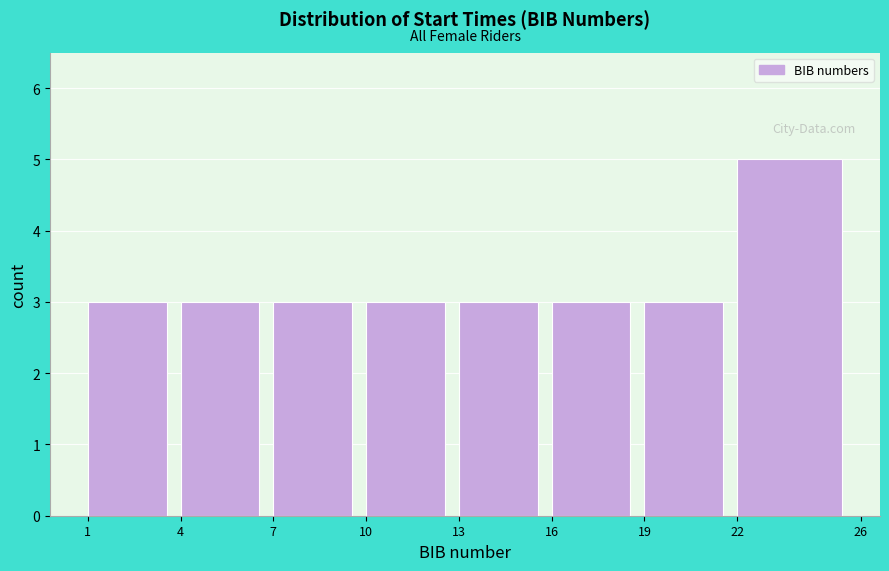

How tall is the bar that spans 22 to 26 on the x-axis? The values are not printed on the chart, so give them approximately, as read against the axis.

5